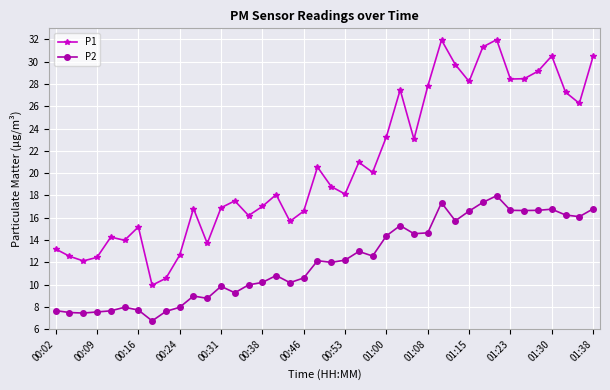

Count the number of categories in the chart.

40